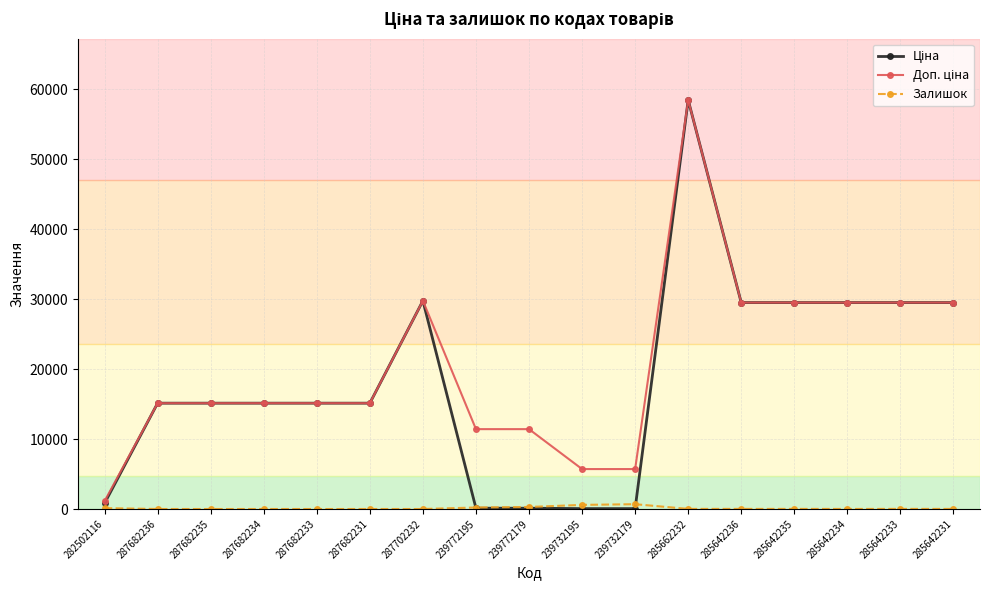

Is it true that Залишок equals 588.0 at 239732195?

True